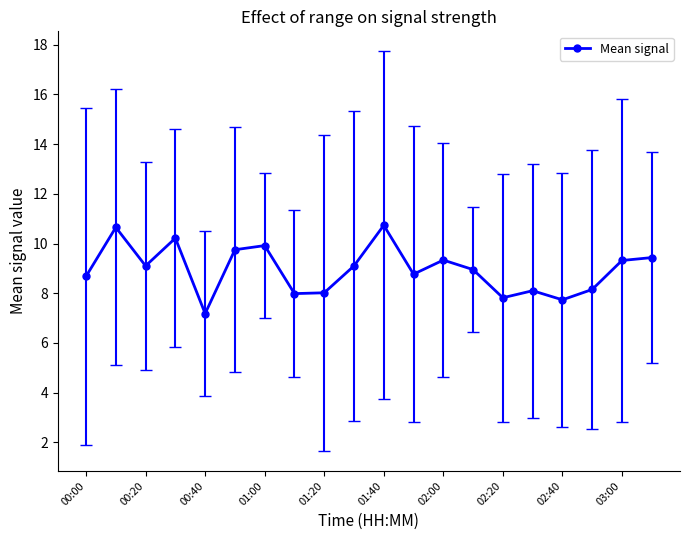

True or false: the data has more than 0 interior local peaks.

True